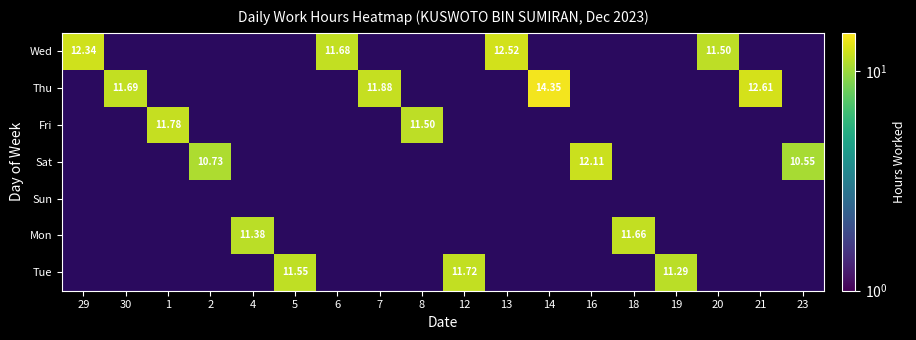

At how many categories does at least one series exceed 12?

5